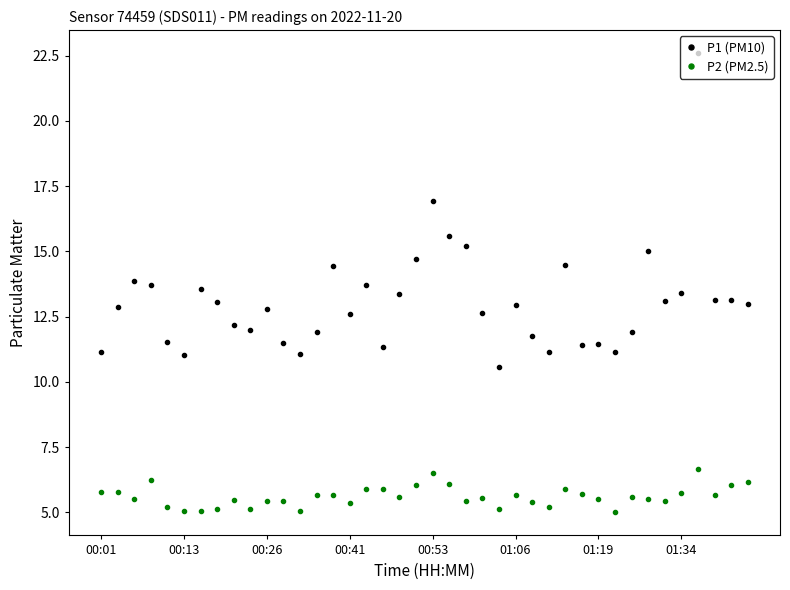

What is the highest value of the P1 (PM10) series?

22.6